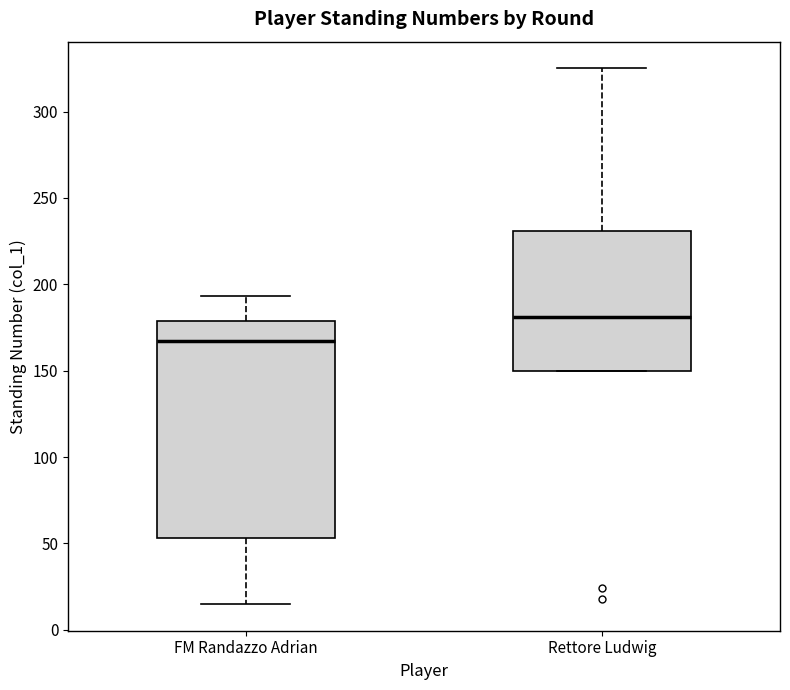

Comparing the boxes themselves (not the whiskers), which one is the tallest?

FM Randazzo Adrian